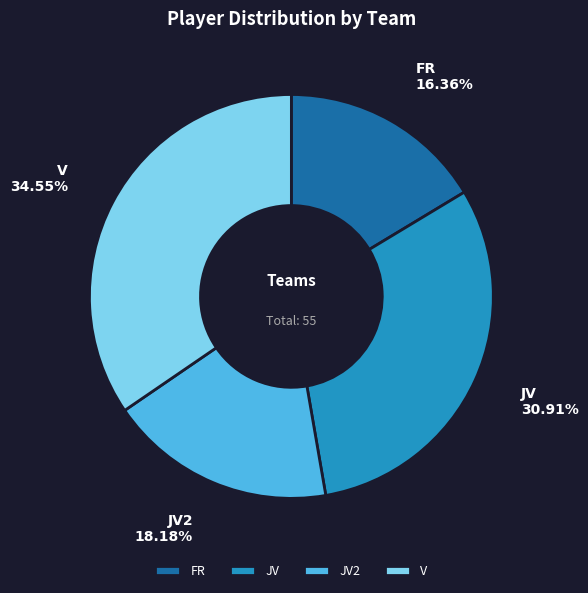

Which has a higher value, JV or JV2?

JV